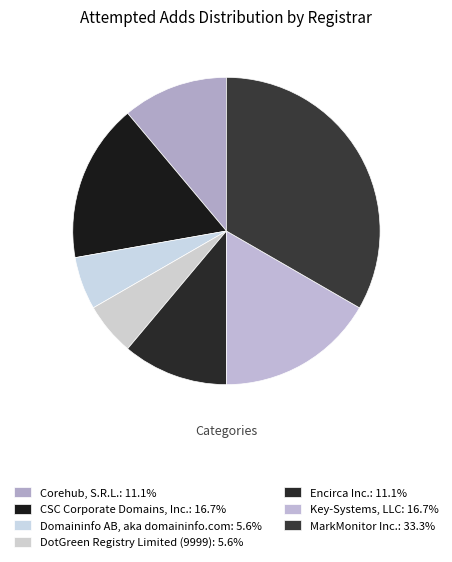

To the nearest percent, what is the difference between the CSC Corporate Domains, Inc. and DotGreen Registry Limited (9999) slice percentages?

11%